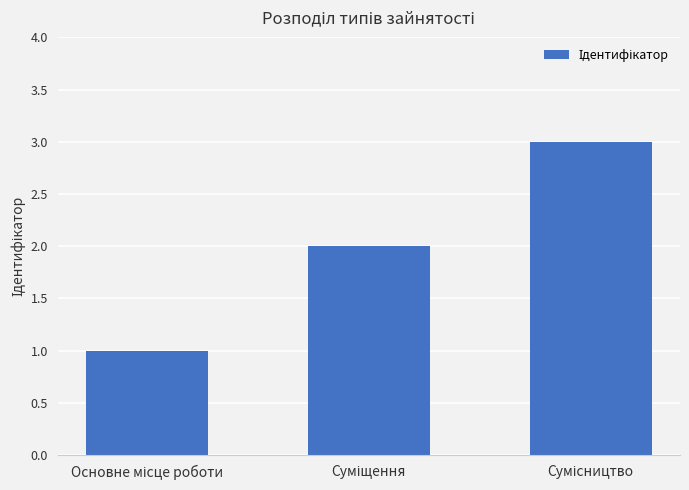

How many values are below 2?

1